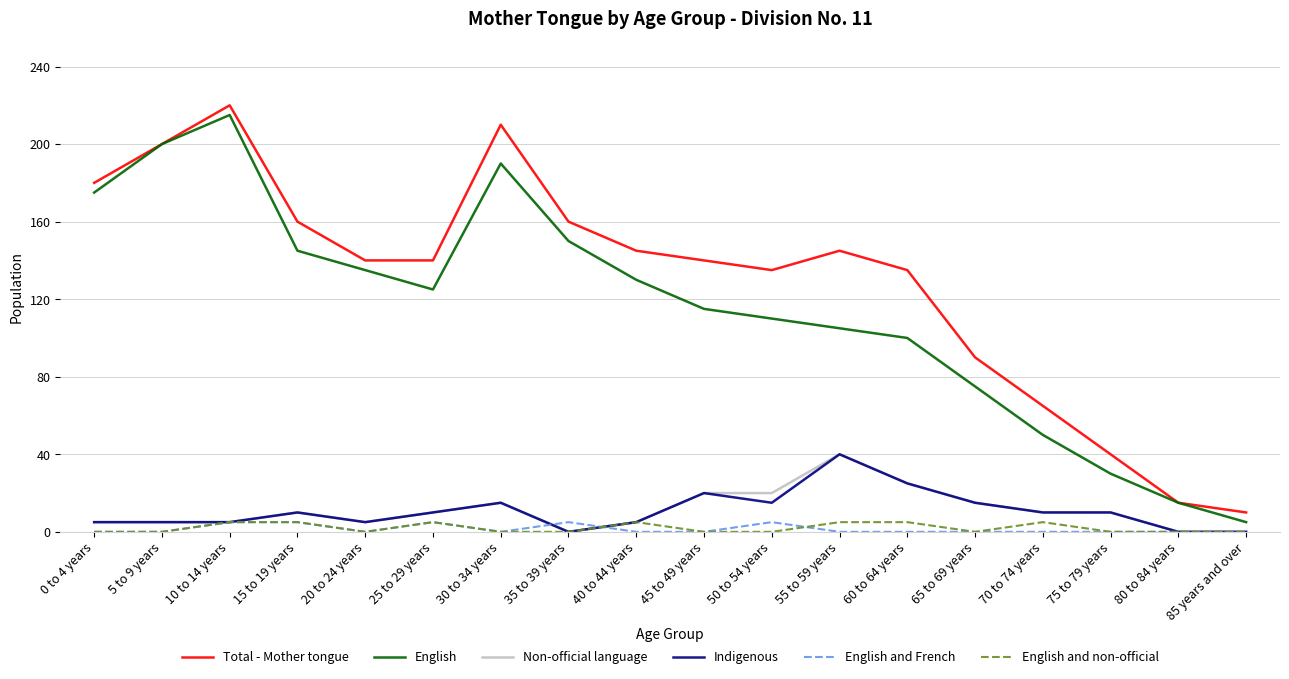

True or false: Total - Mother tongue and Non-official language intersect in this chart.

False